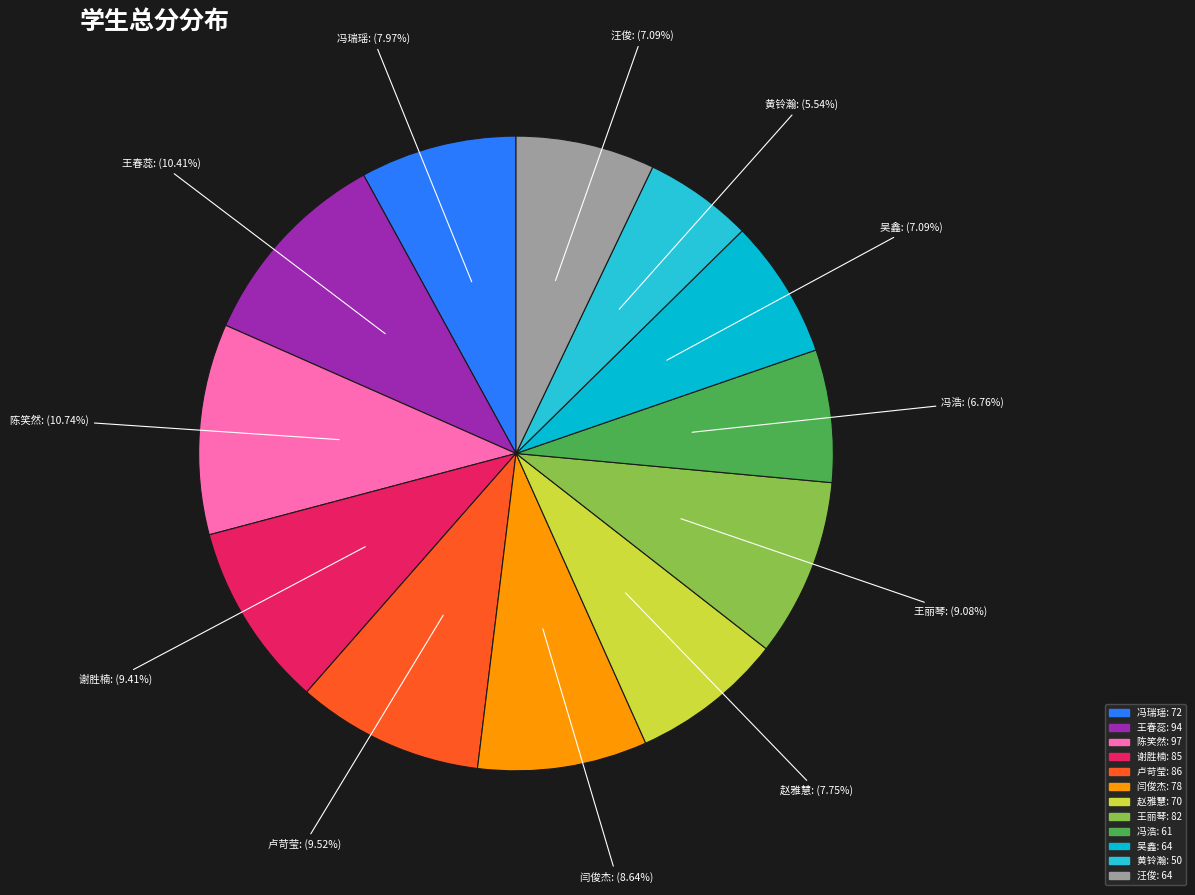

To the nearest percent, what percentage of the pie is 黄铃瀚?

6%